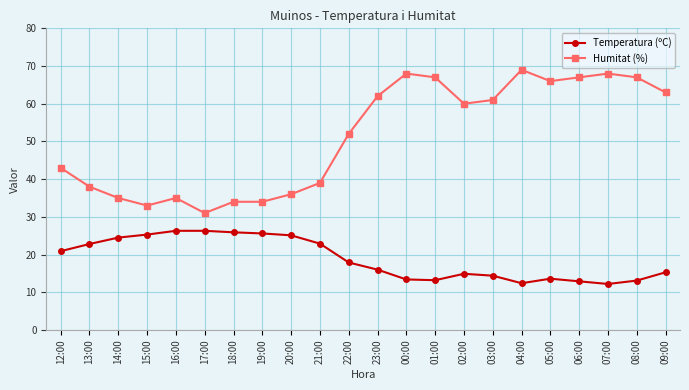

What is the label of the 14th point from the left?

01:00